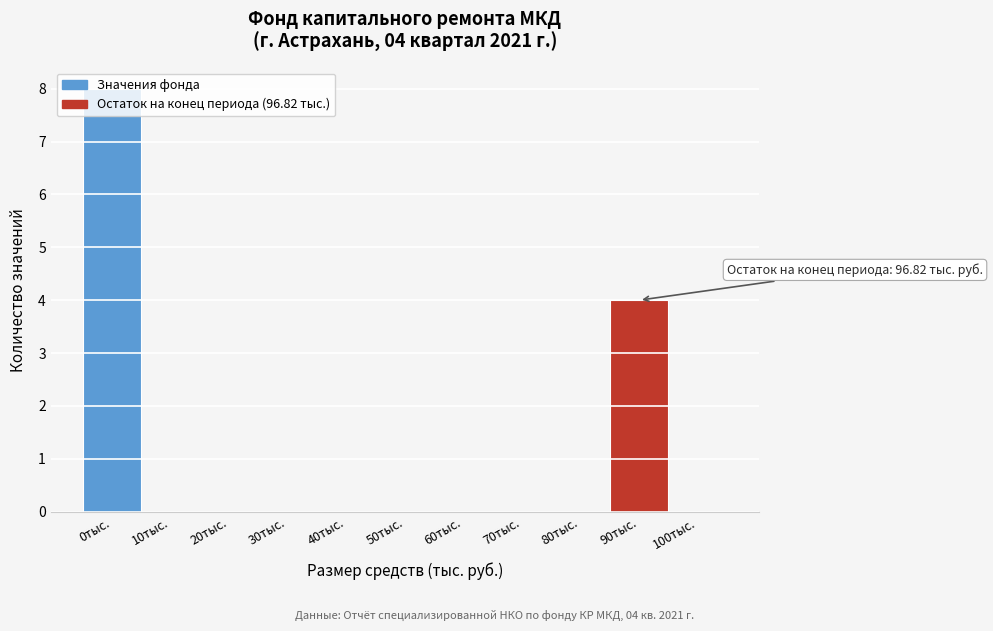

What is the maximum value shown in the chart?

8